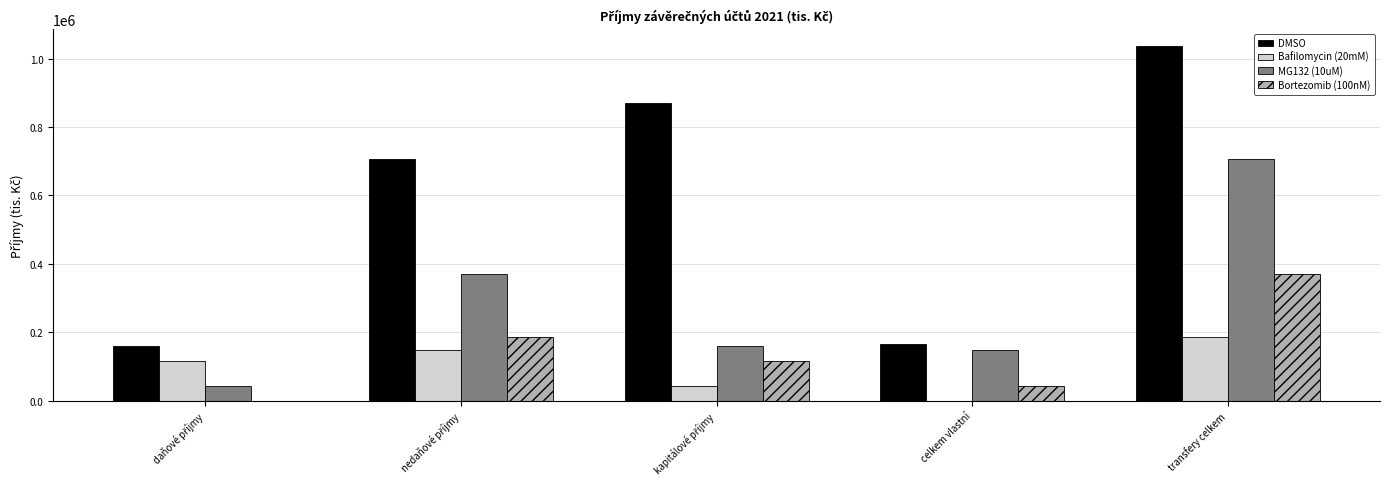

What is the sum of all Bortezomib (100nM) values?

719783.4